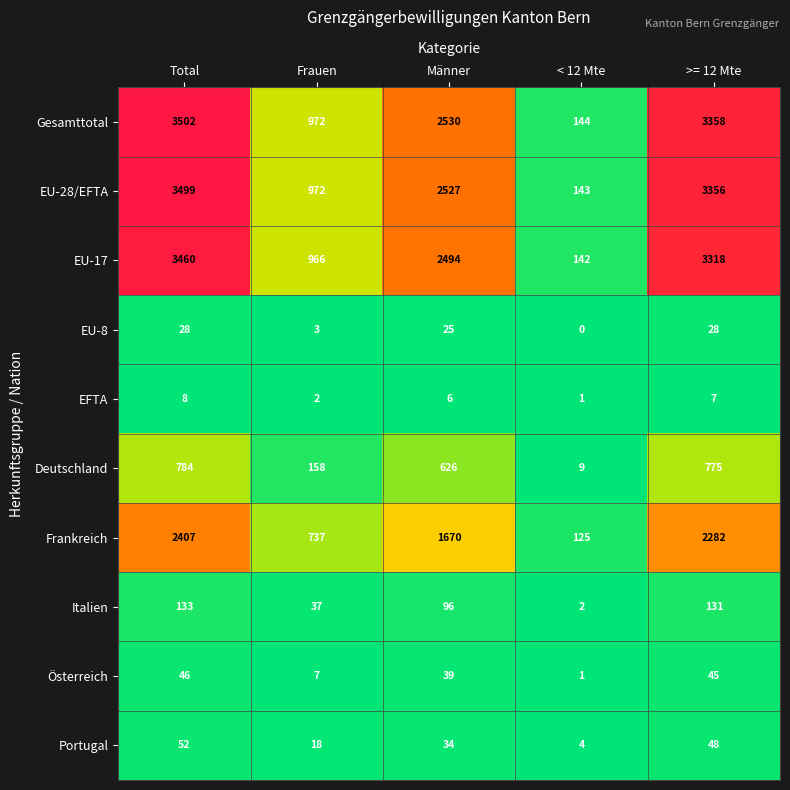

The value of Italien at Frauen is 12. True or false?

False